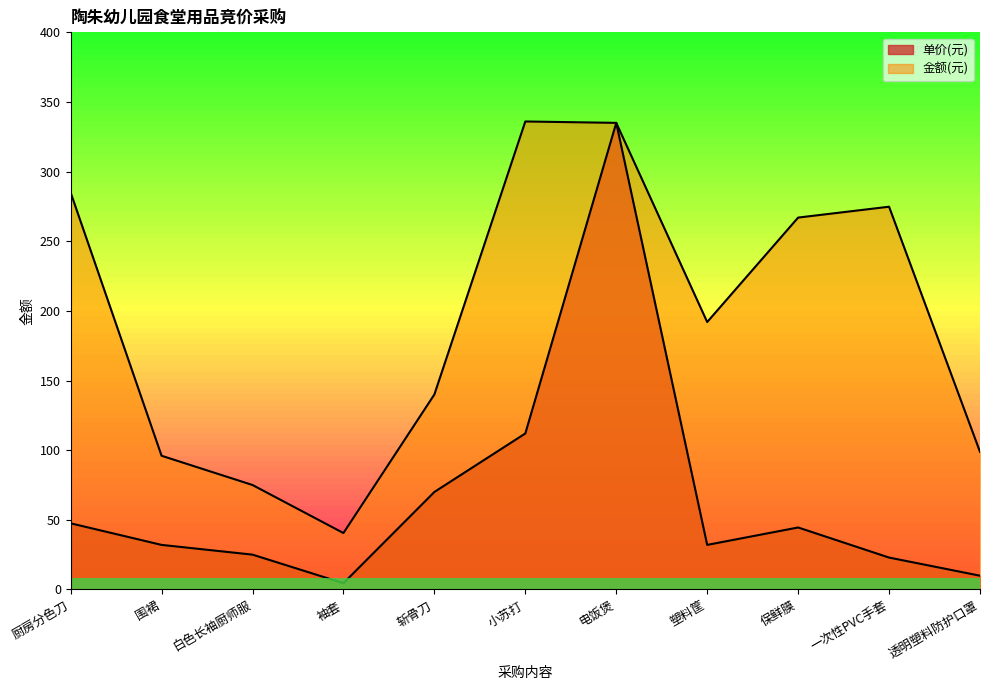

True or false: 金额(元) and 单价(元) cross at least once.

False